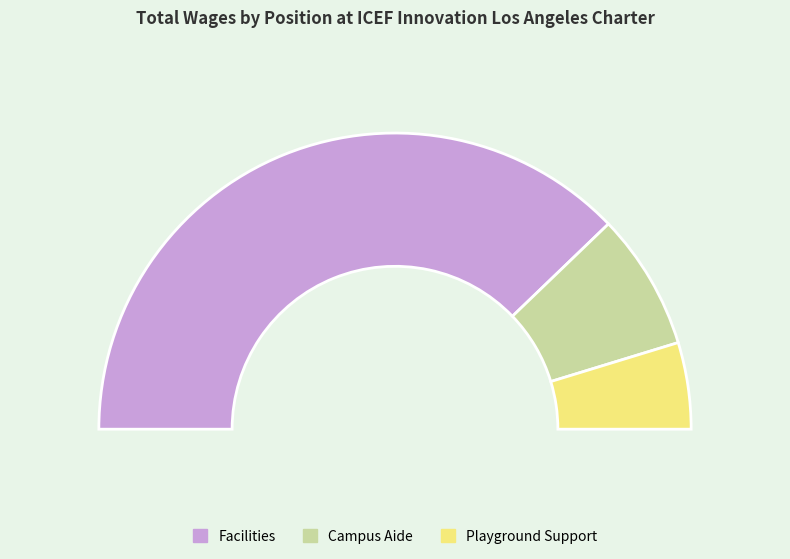

Is the sum of Campus Aide and Facilities greater than half?

Yes